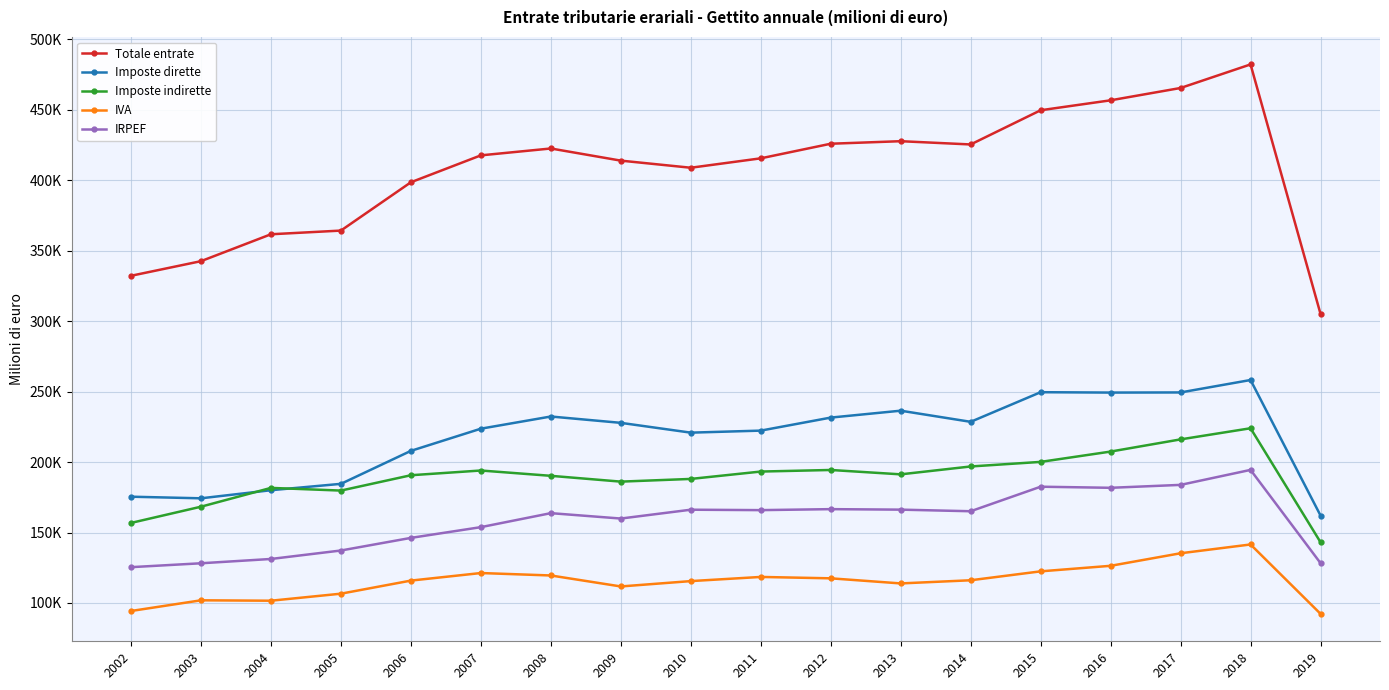

At 2008, list the series in order from largest to smallest.

Totale entrate, Imposte dirette, Imposte indirette, IRPEF, IVA